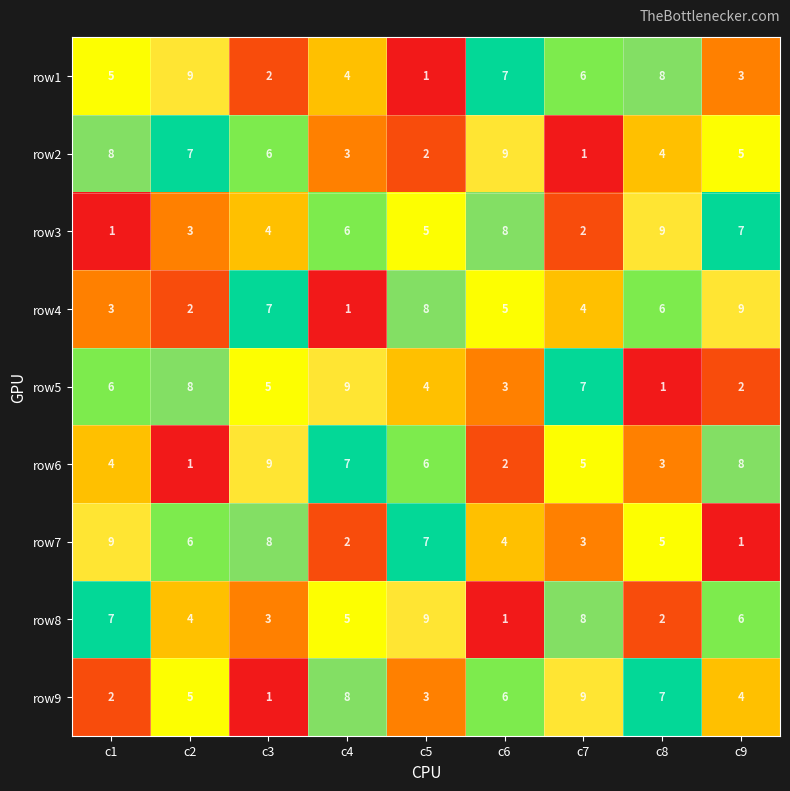

At how many categories does at least one series exceed 3?

9